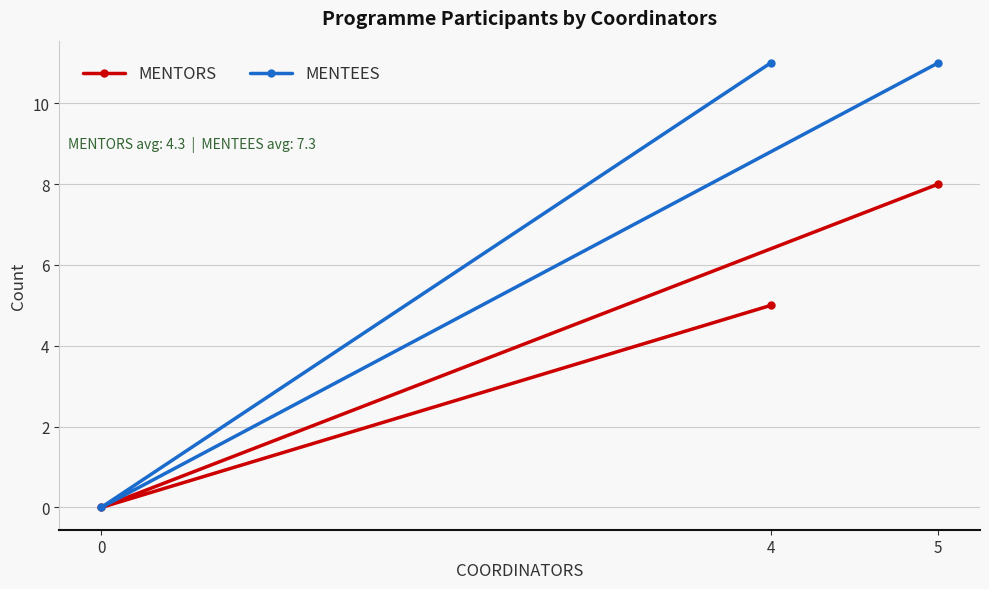

At which label is MENTORS closest to 4?

4